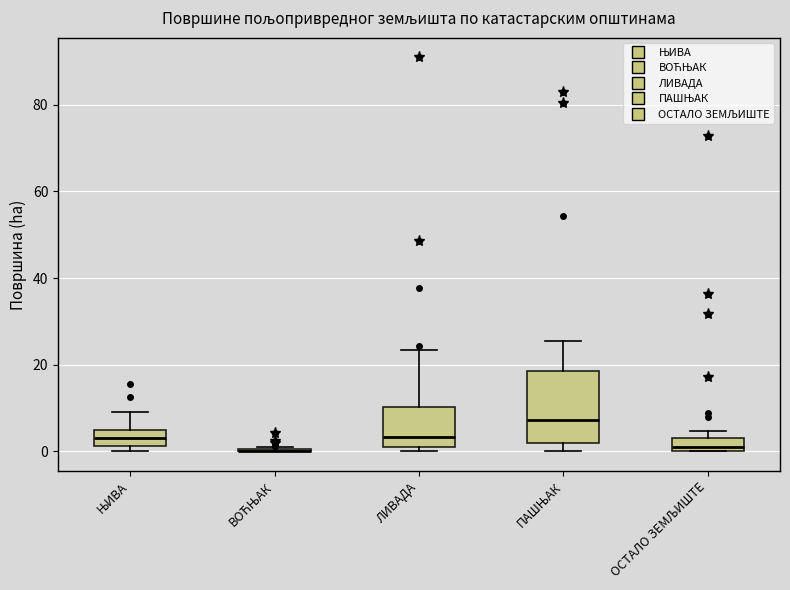

Where does the upper whisker of the box for ЛИВАДА end on the y-axis? The values are not printed on the chart, so give them approximately, as read against the axis.

24